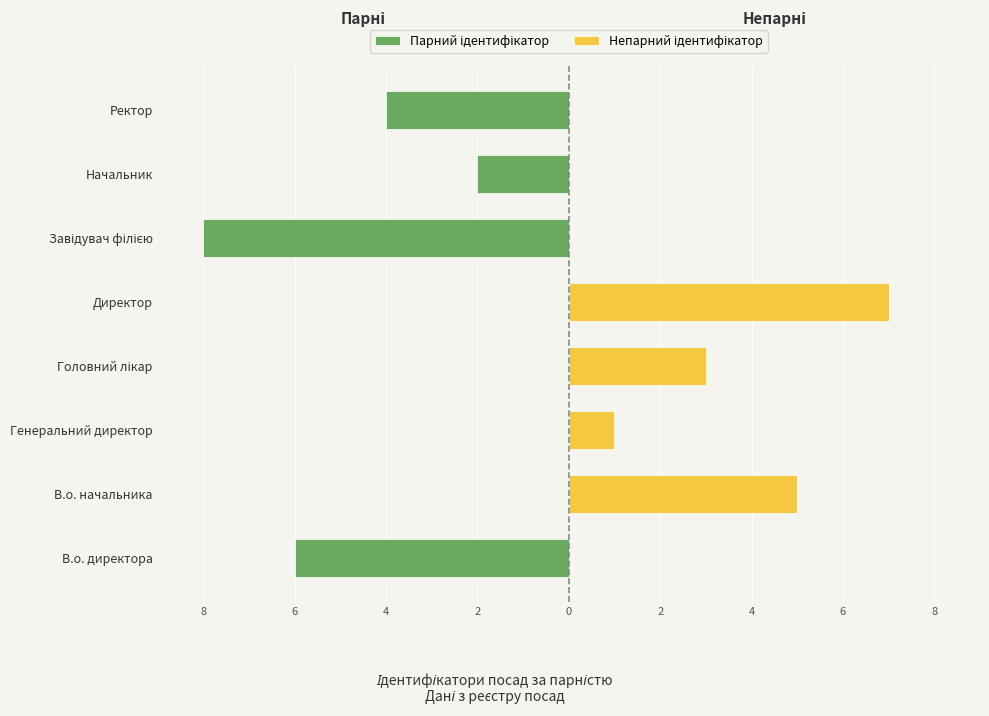

Between Генеральний директор and Головний лікар, which is larger?

Генеральний директор